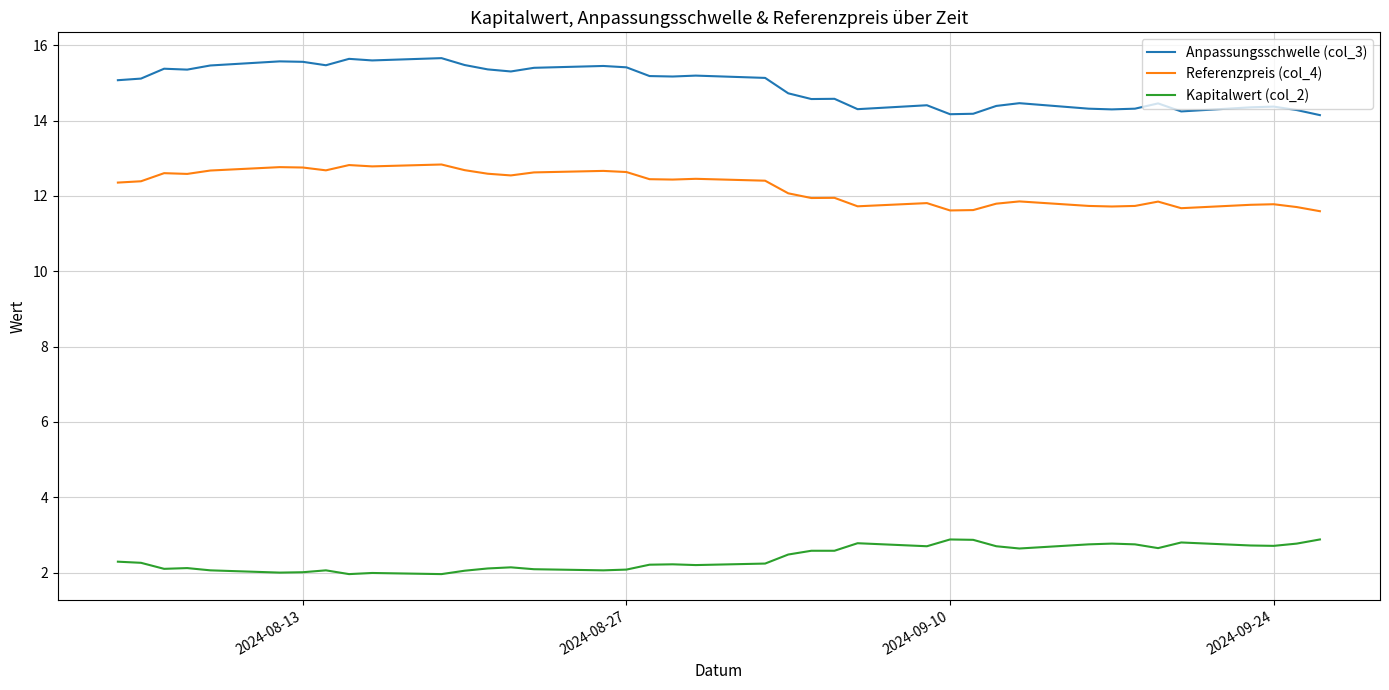

True or false: Anpassungsschwelle (col_3) and Kapitalwert (col_2) intersect in this chart.

False